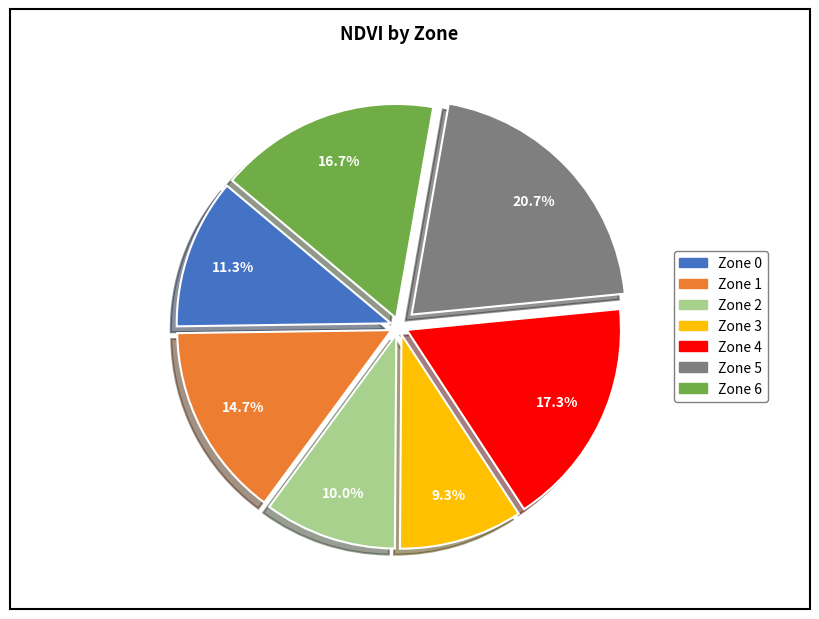

To the nearest percent, what percentage of the pie is Zone 1?

15%